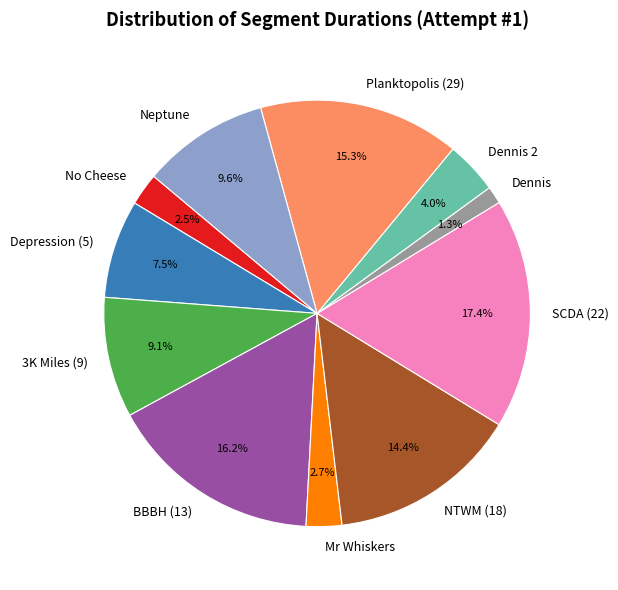

Which has a higher value, Mr Whiskers or Neptune?

Neptune